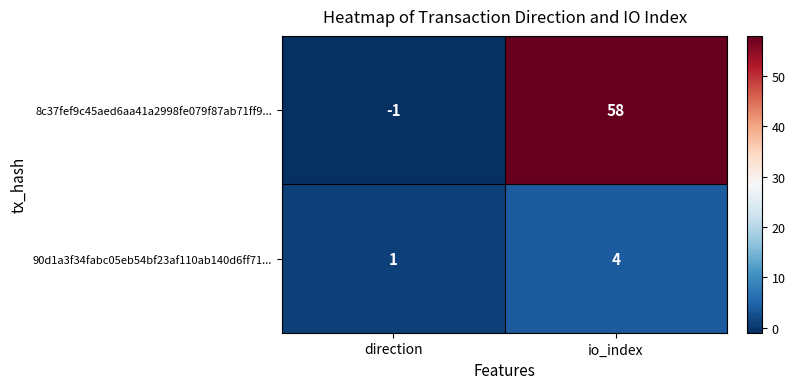

True or false: 8c37fef9c45aed6aa41a2998fe079f87ab71ff9... has a value of -1 at direction.

True